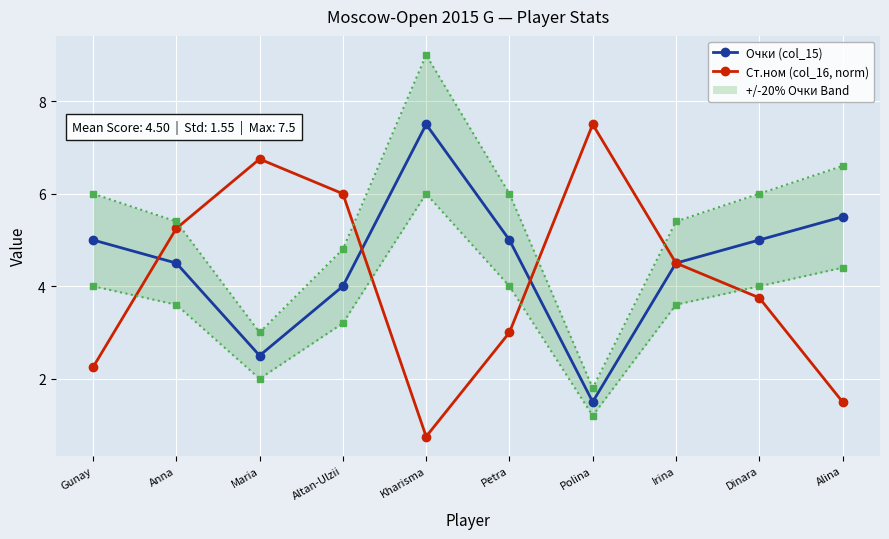

True or false: Очки (col_15) has more than 2 points higher than both neighbors.

False